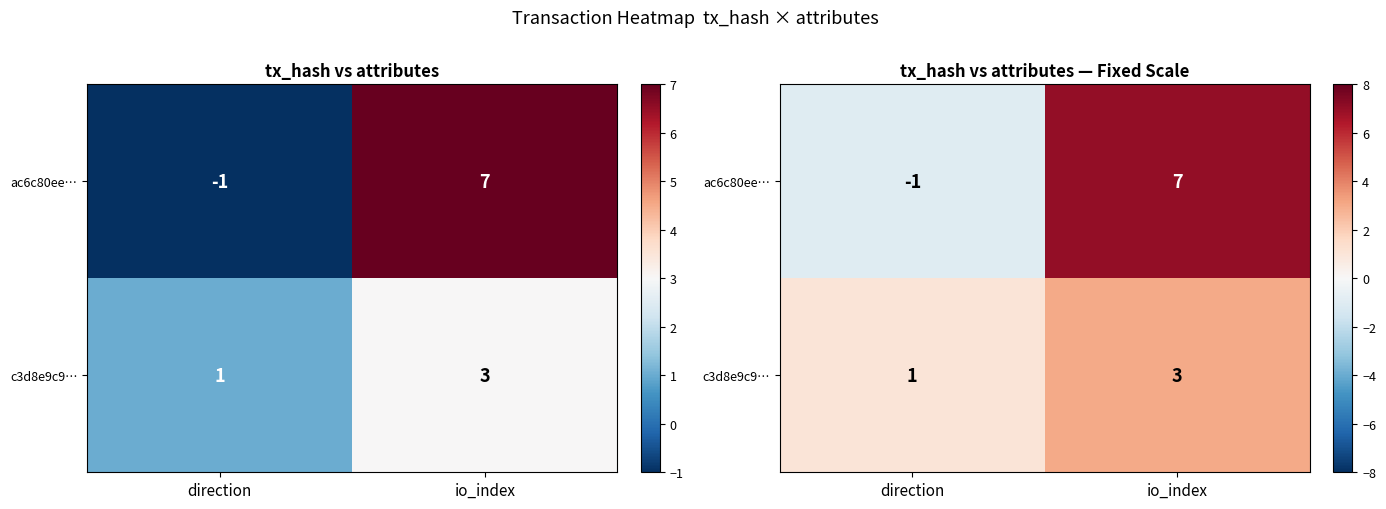

What is the approximate value of c3d8e9c9… at direction?

1